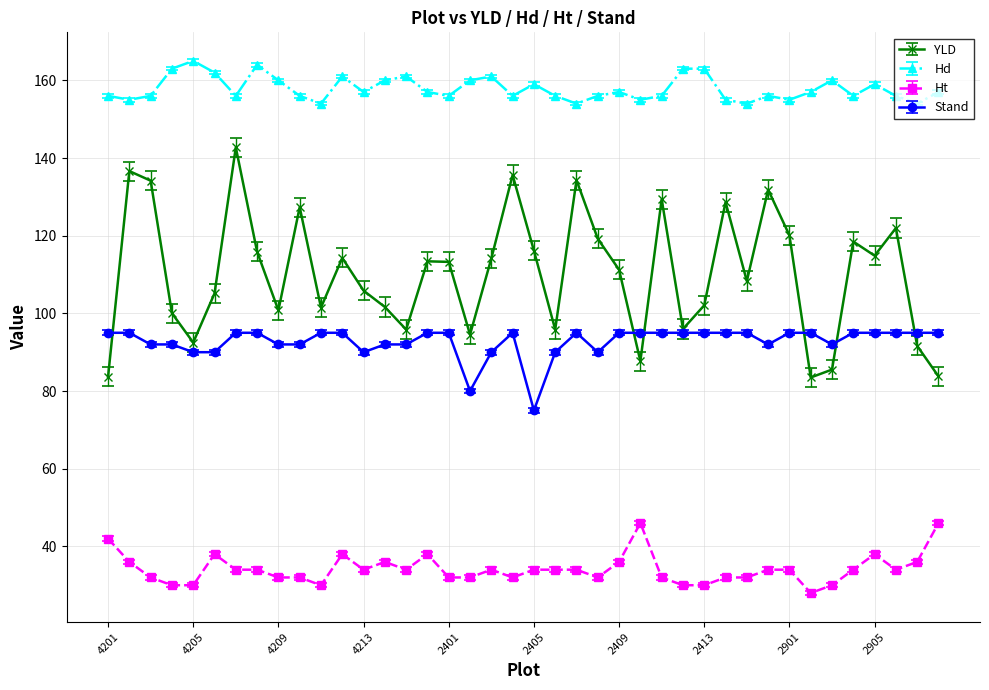

What is the highest value of the Ht series?

46.0